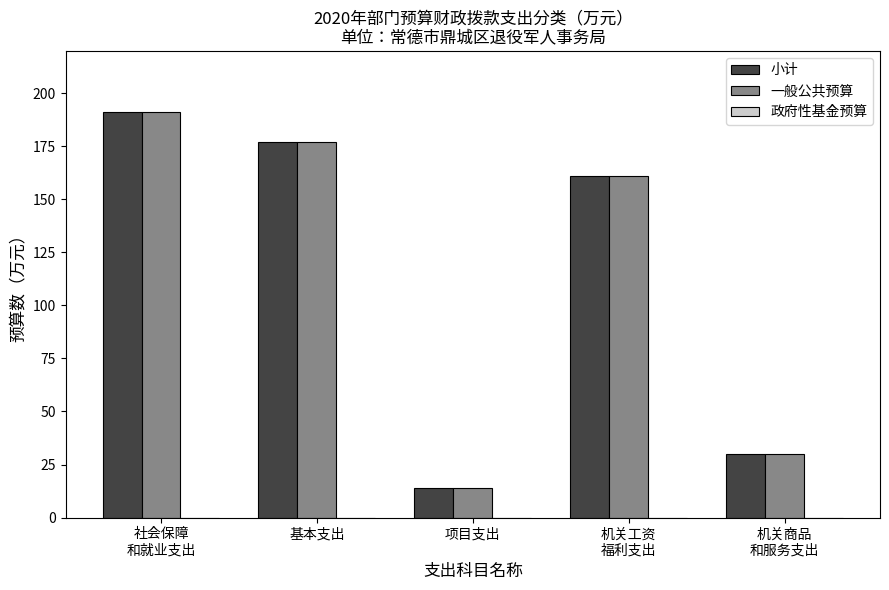

What is the approximate value of 小计 at 机关商品
和服务支出?

29.9